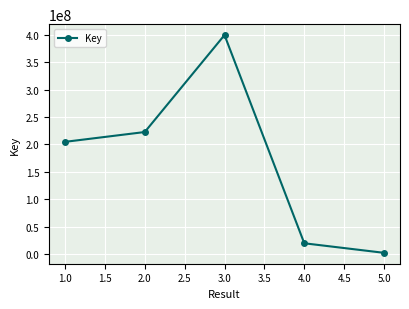

What is the minimum value shown in the chart?

1933928